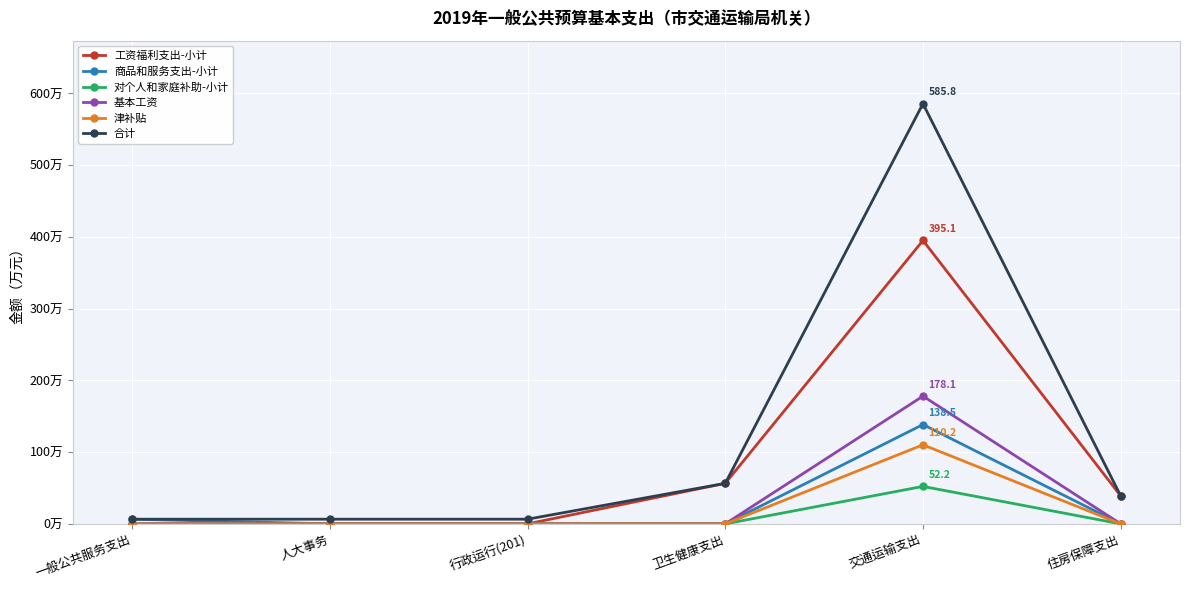

Does the chart have visible grid lines?

Yes